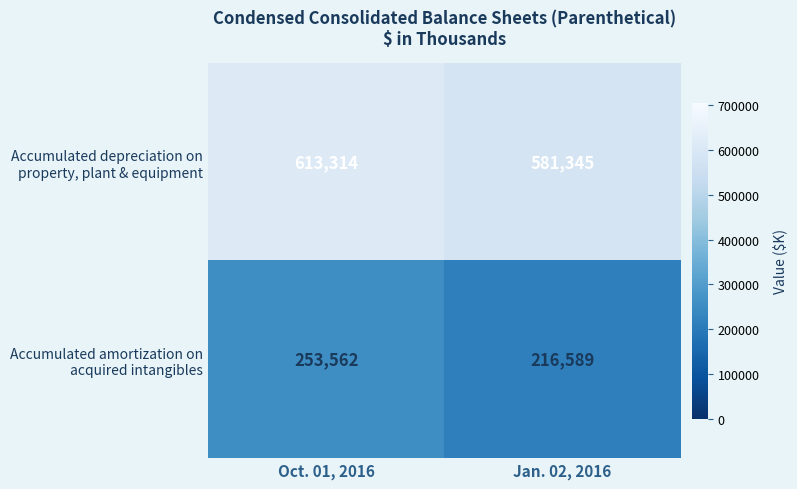

What is the difference between the highest and lowest values at Jan. 02, 2016?

364756